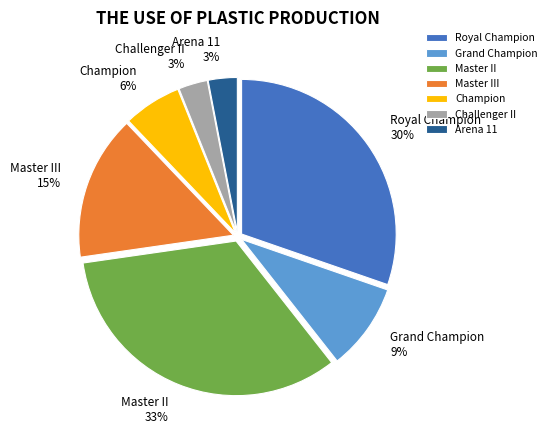

How many segments does this pie chart have?

7